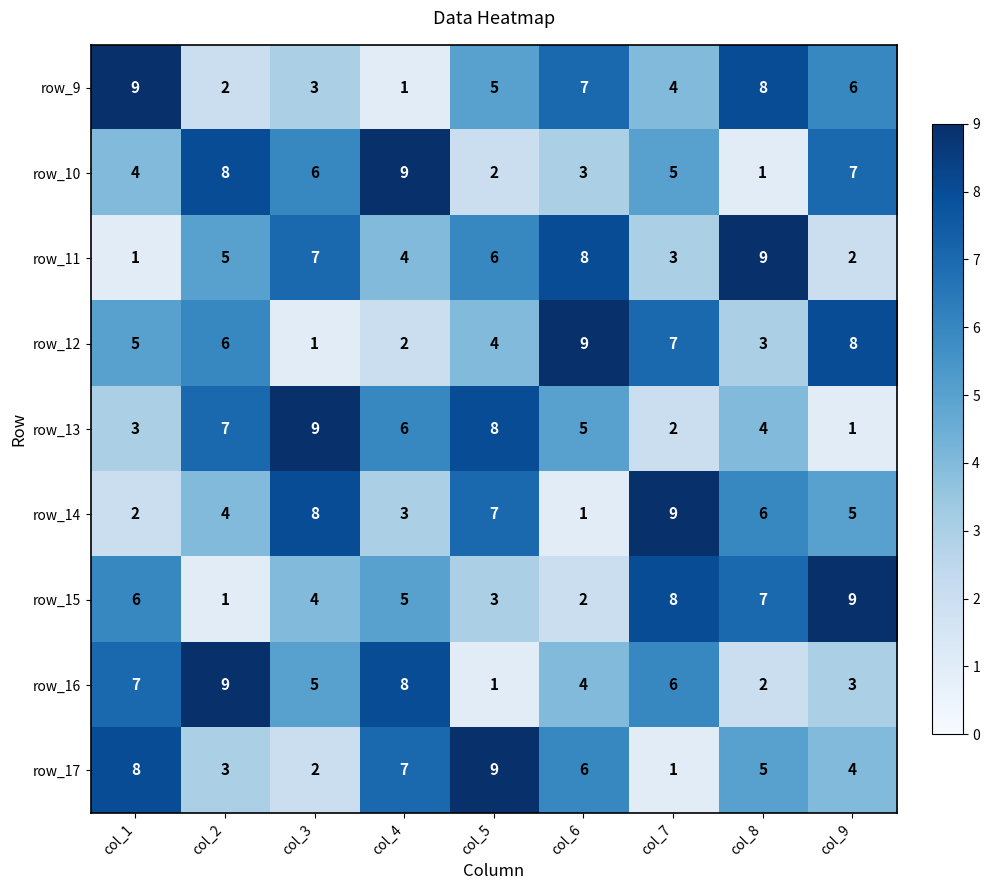

What is the sum of all row_12 values?

45